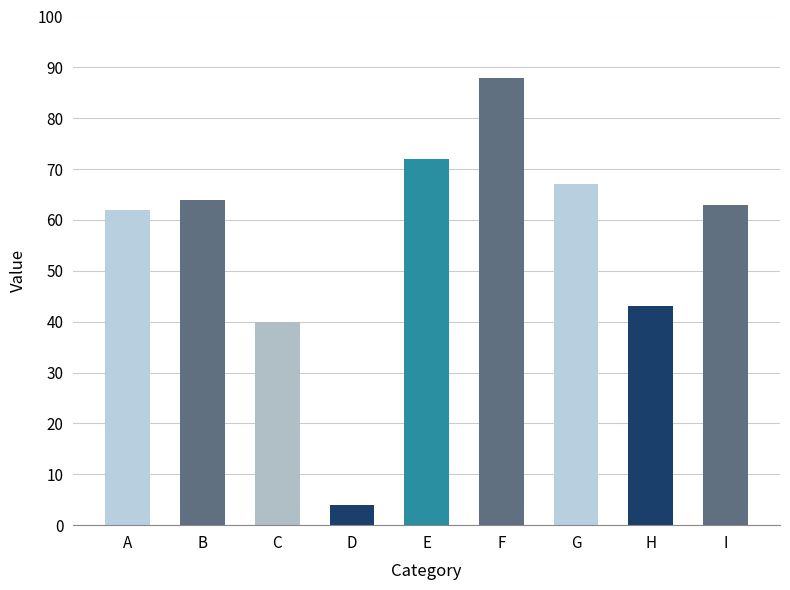

At which category does the chart reach its peak across all series?

F